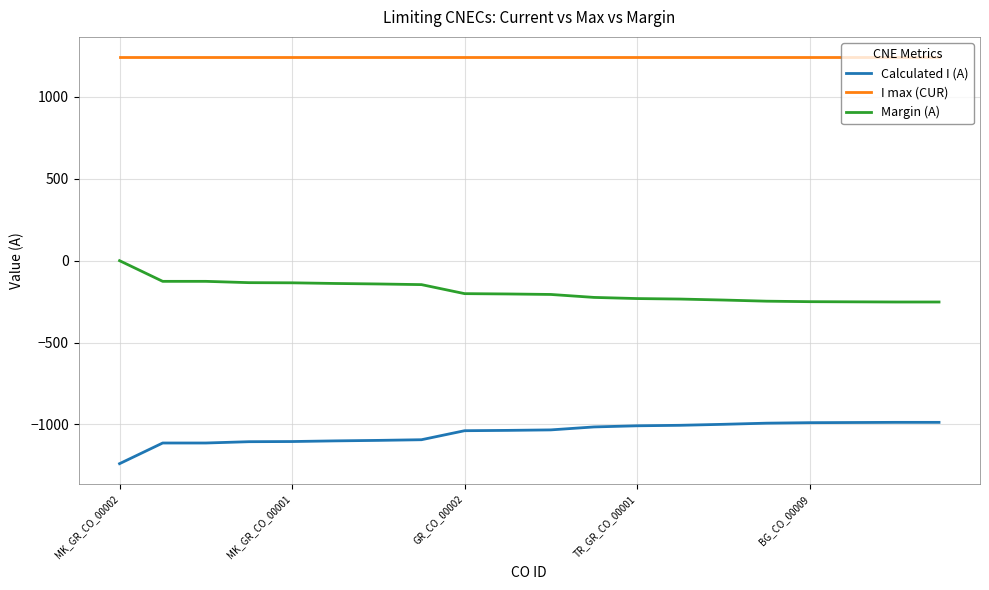

What is the difference between the maximum and minimum values in the Calculated I (A) series?

252